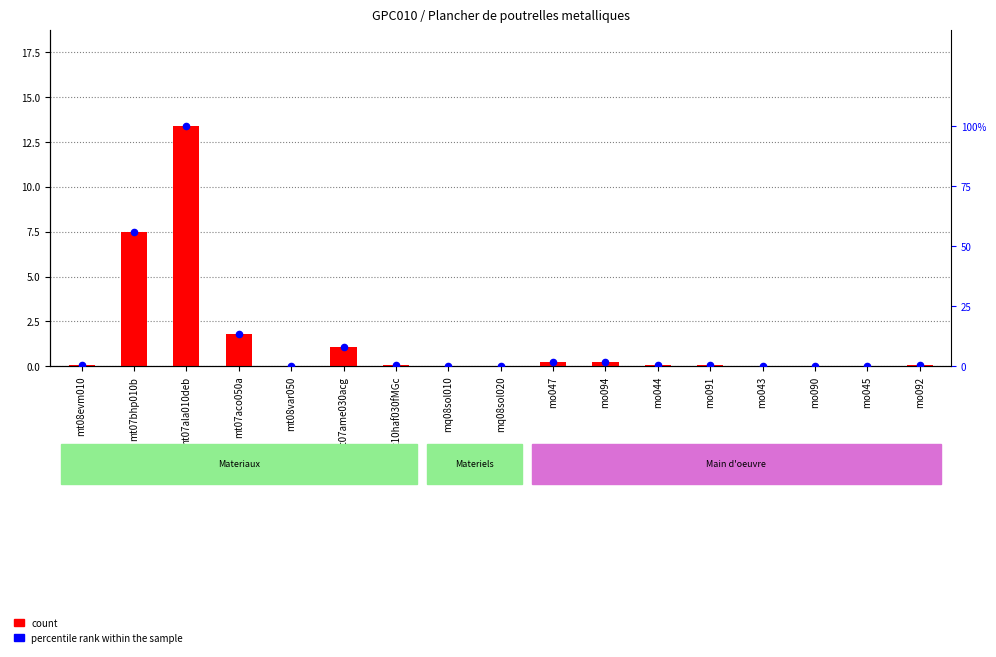

Which series has the largest total across all categories?

percentile rank within the sample